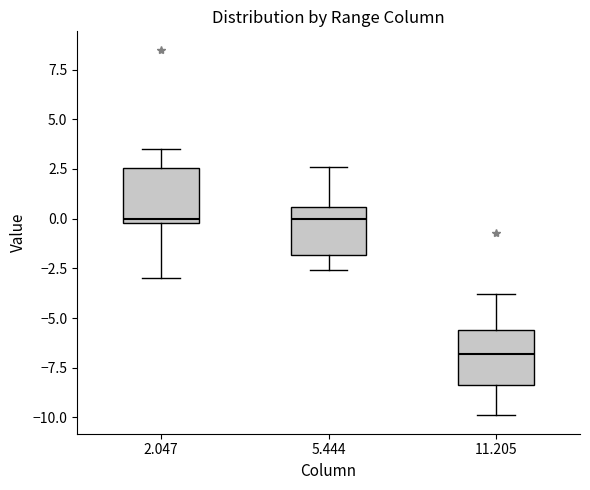

Which box has the lowest median line?

11.205